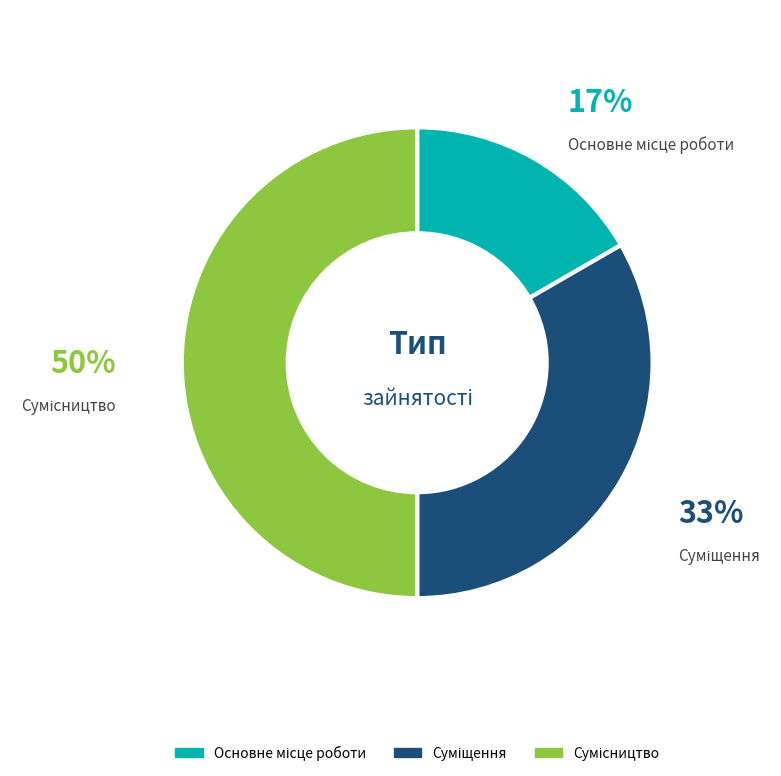

To the nearest percent, what is the average slice percentage?

33%